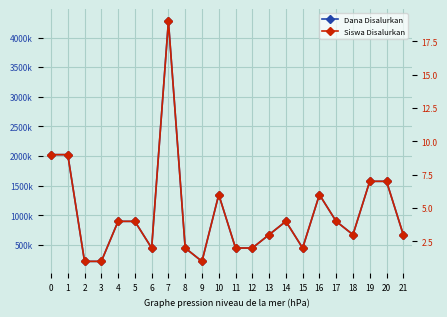

Rank the series at 12 from highest to lowest value.

Dana Disalurkan, Siswa Disalurkan